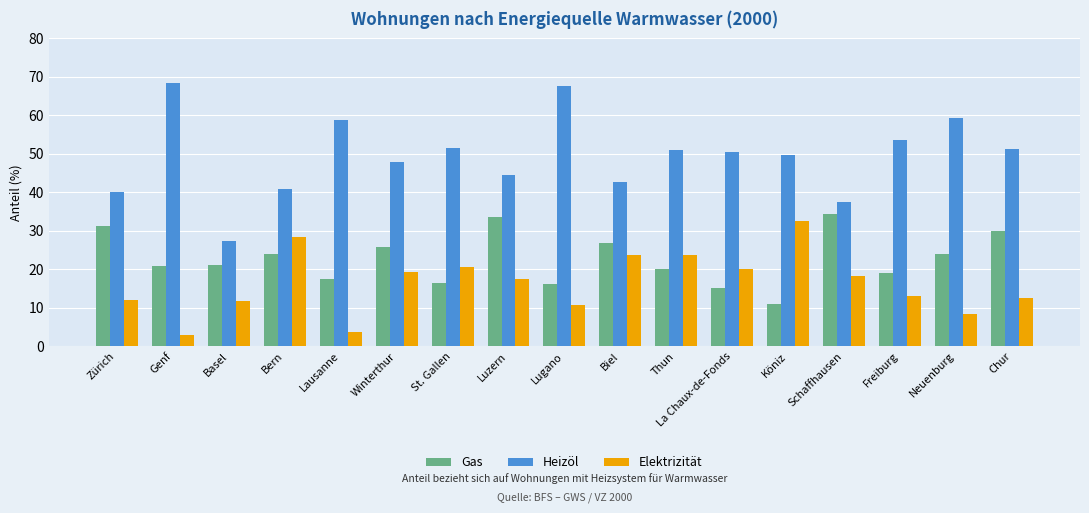

What is the difference between the highest and lowest values at Genf?

65.4